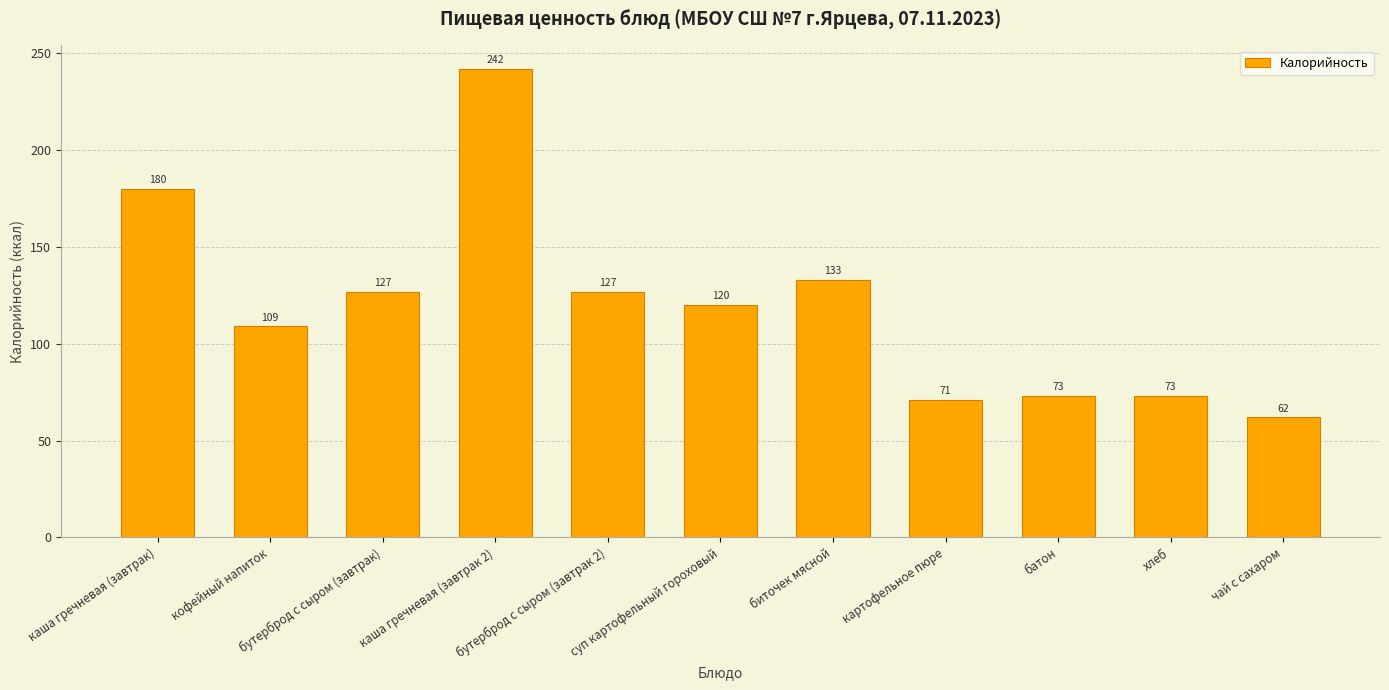

What is the sum of all values?

1317